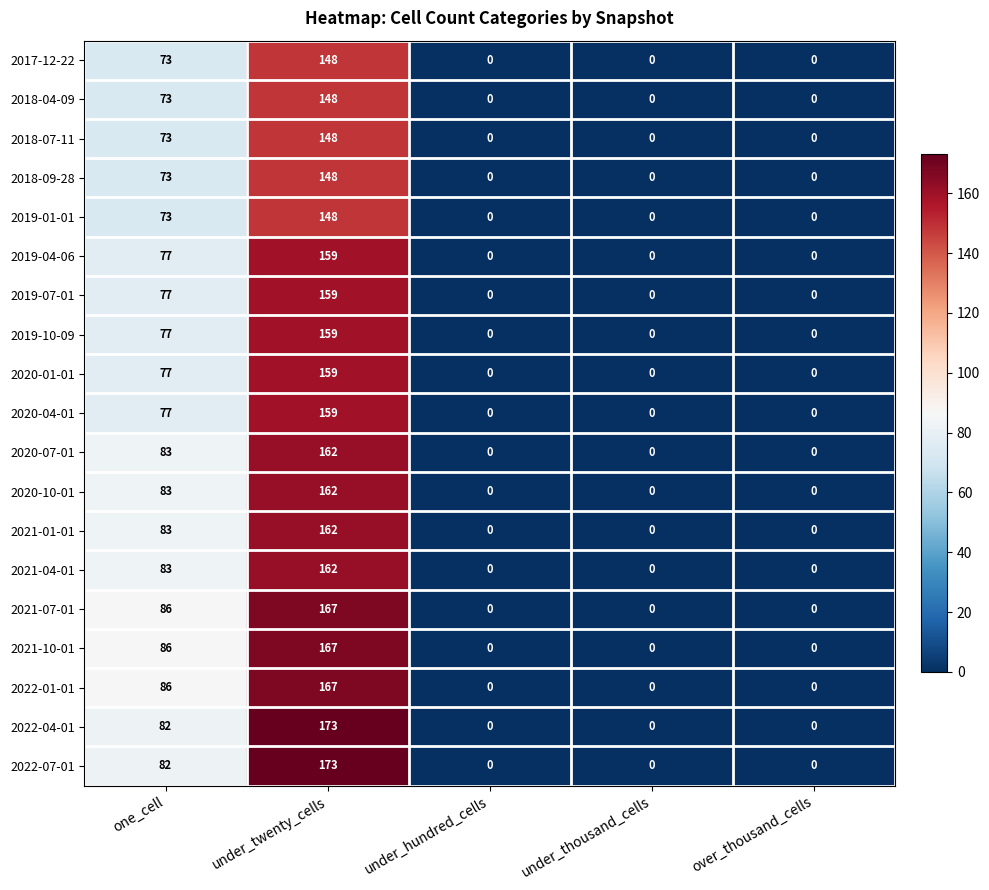

At which label is 2018-07-11 closest to 74?

one_cell